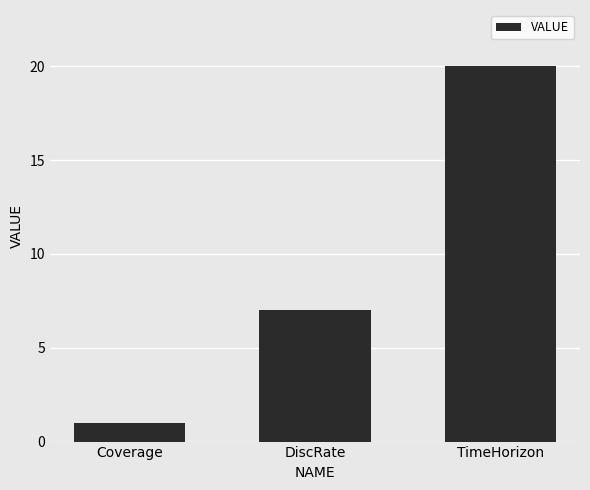

What is the difference between the values at TimeHorizon and Coverage?

19